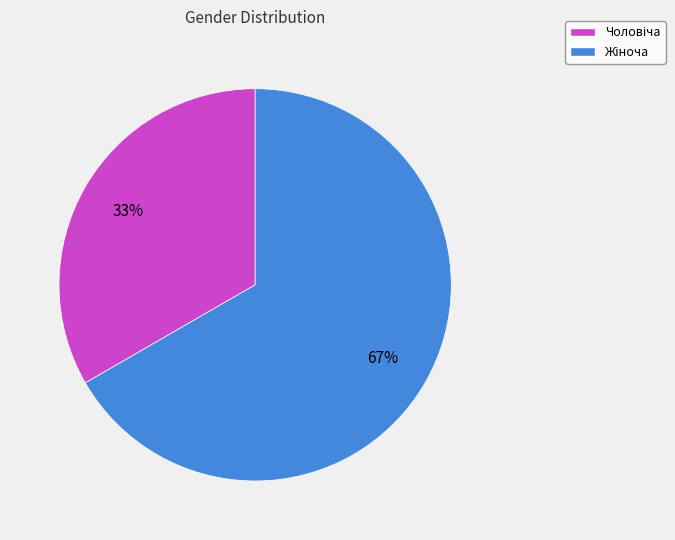

What percentage is the Чоловіча slice, to the nearest percent?

33%